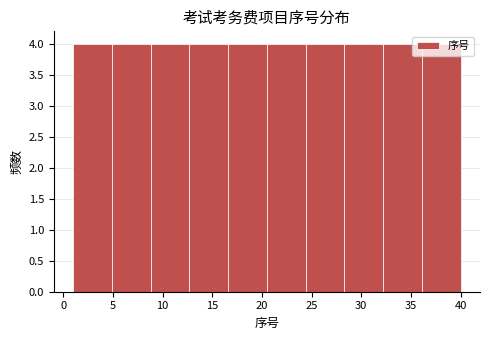

Reading left to right, list every bar in this chart as the range it spans on the x-axis followed by its height. Neither the bar edges nor the heights are printed on the chart, so give them approximately, as read against the axes.

1.0 to 4.9: 4
4.9 to 8.8: 4
8.8 to 12.7: 4
12.7 to 16.6: 4
16.6 to 20.5: 4
20.5 to 24.4: 4
24.4 to 28.3: 4
28.3 to 32.2: 4
32.2 to 36.1: 4
36.1 to 40.0: 4